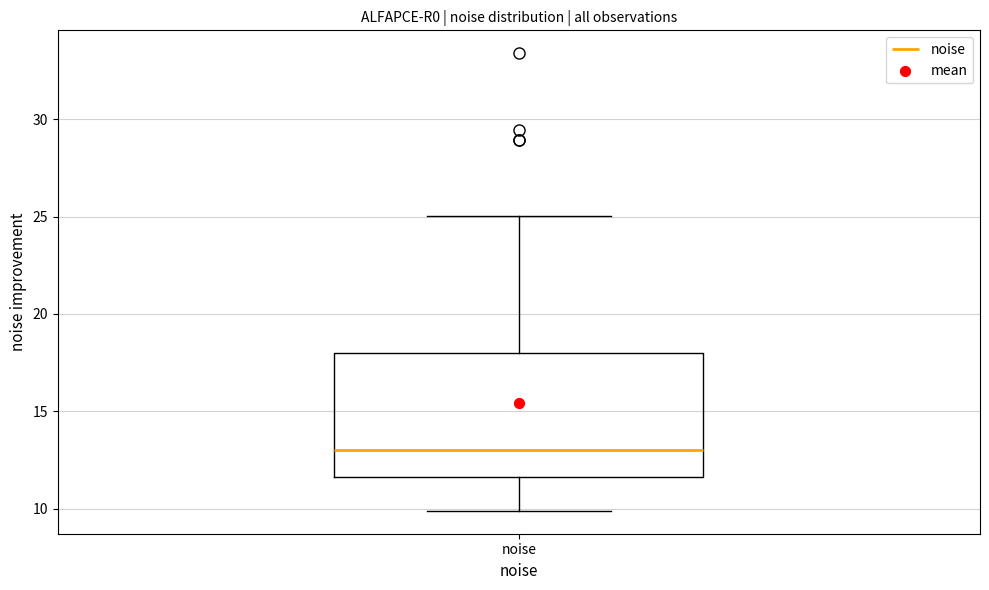

Read this box plot against the y-axis: the position of the median line, the range covered by the box, and the ends of both whiskers. The values are not printed on the chart, so give them approximately, as read against the axis.

median 13.0, box 11.5 to 18.0, whiskers 10.0 to 25.0